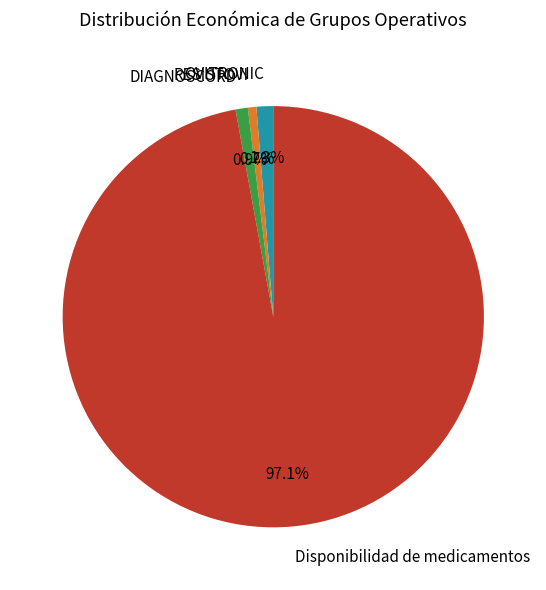

To the nearest percent, what percentage of the pie is Disponibilidad de medicamentos?

97%